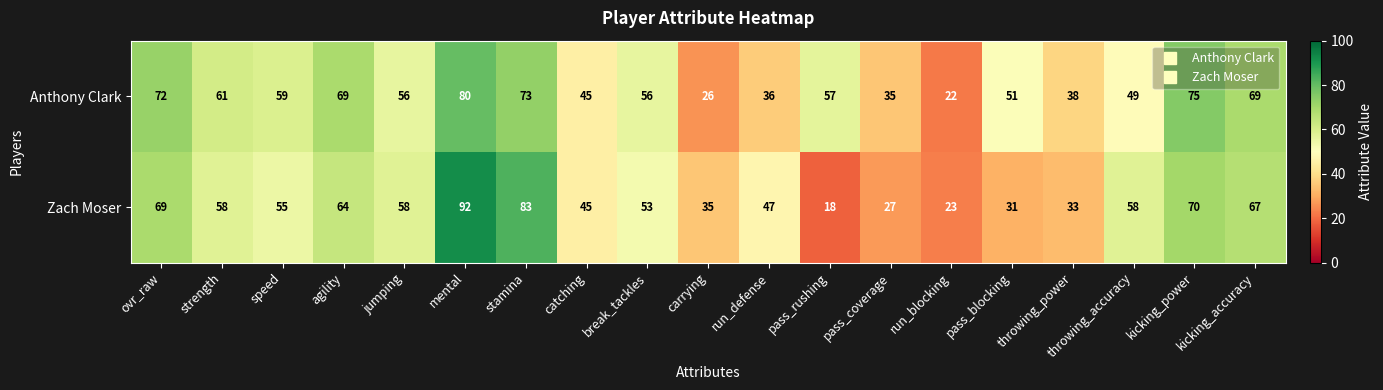

List the series in order of their peak value, highest first.

Zach Moser, Anthony Clark